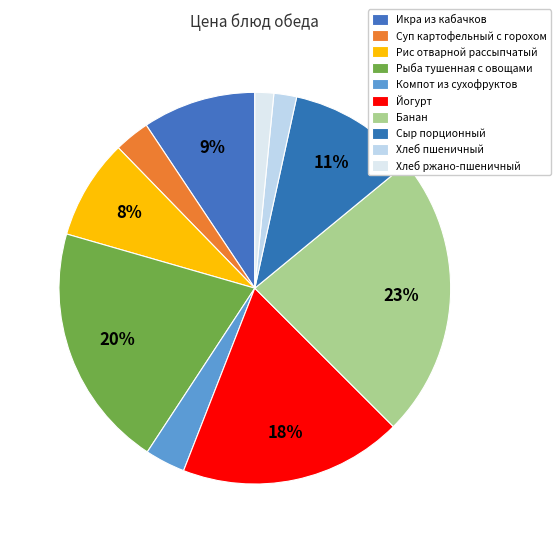

Count the number of slices in the pie.

10